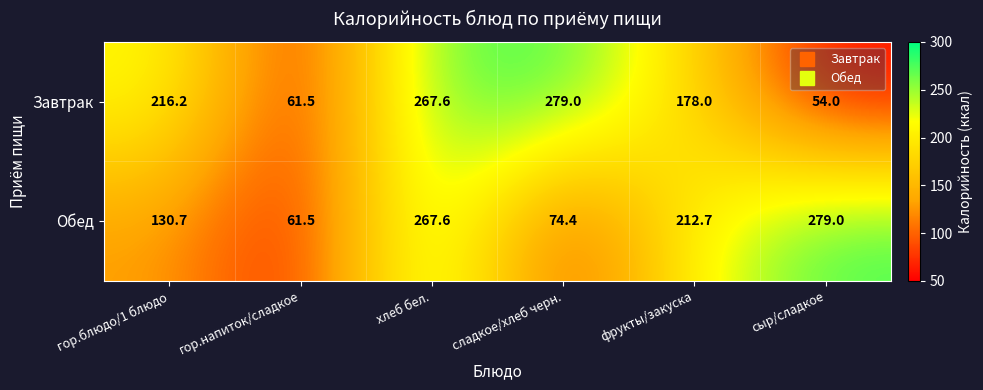

What is the difference between the second highest and second lowest values in the Завтрак series?

206.1